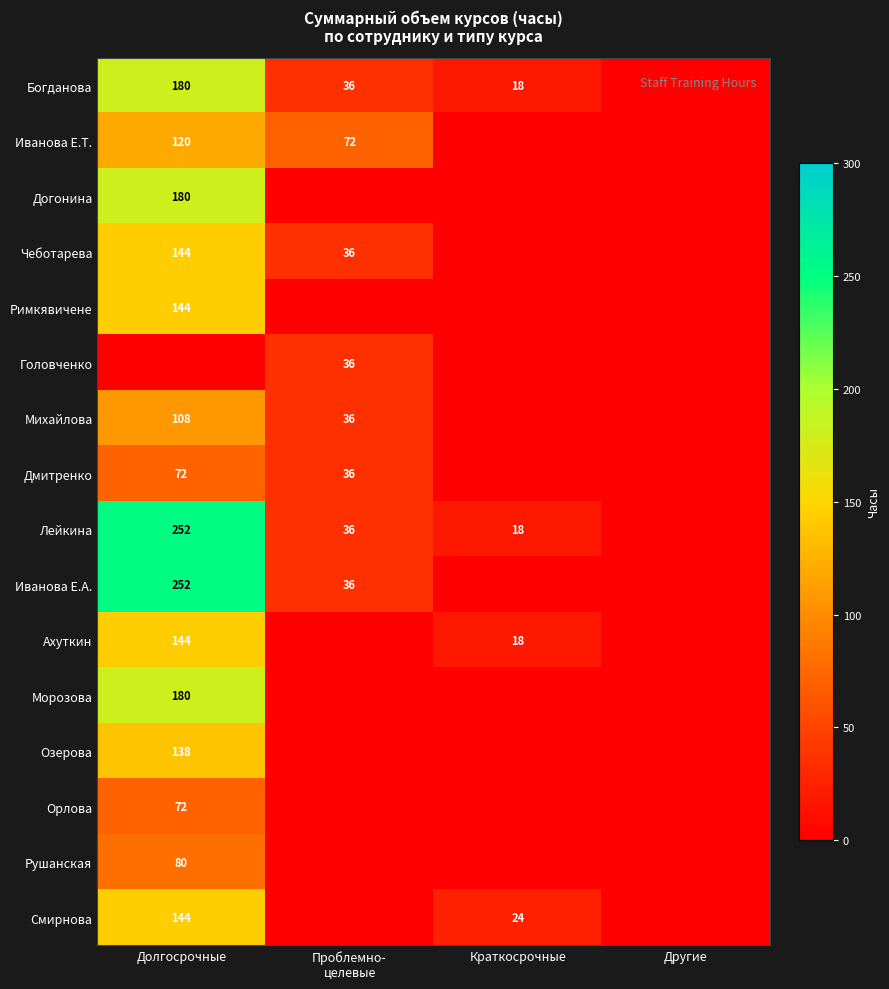

True or false: Догонина has a value of 243 at Долгосрочные.

False